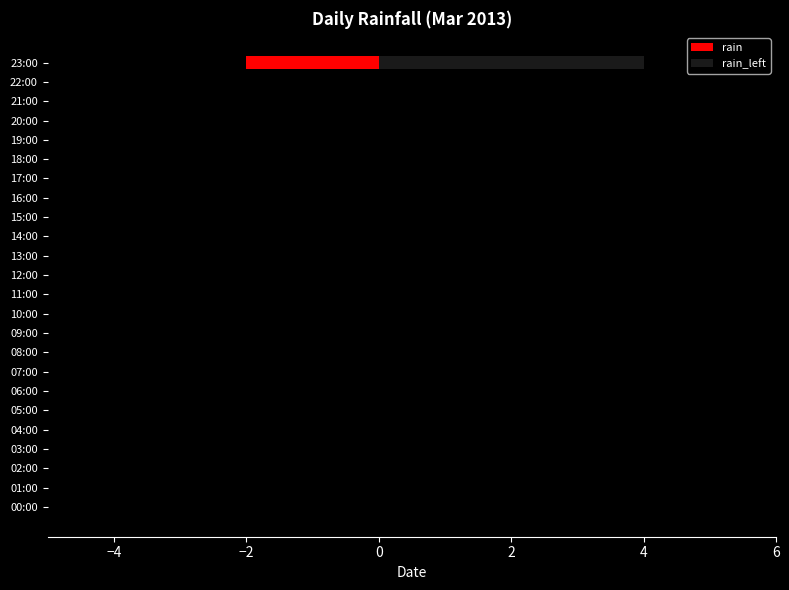

Is it true that rain_left equals 0 at 13?

True